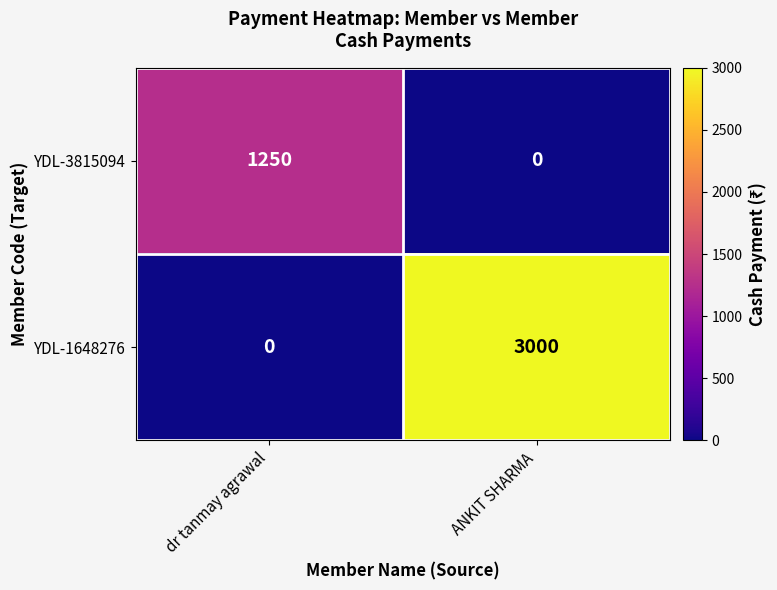

How many categories are shown in the chart?

2